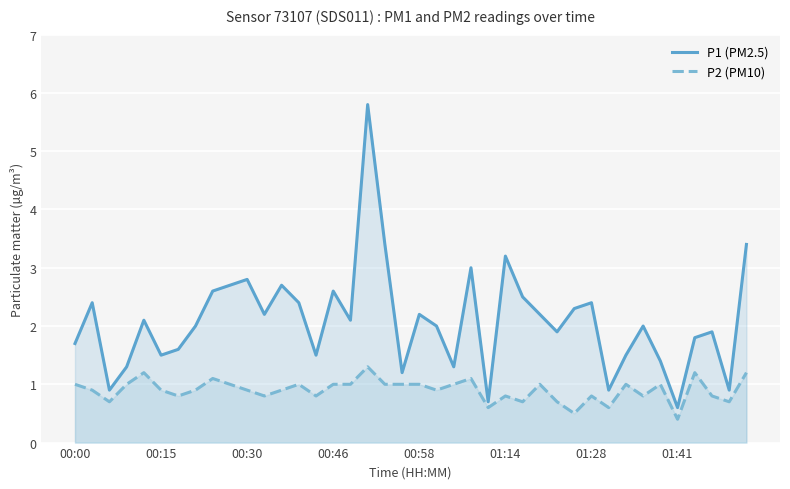

True or false: P2 (PM10) and P1 (PM2.5) intersect in this chart.

False